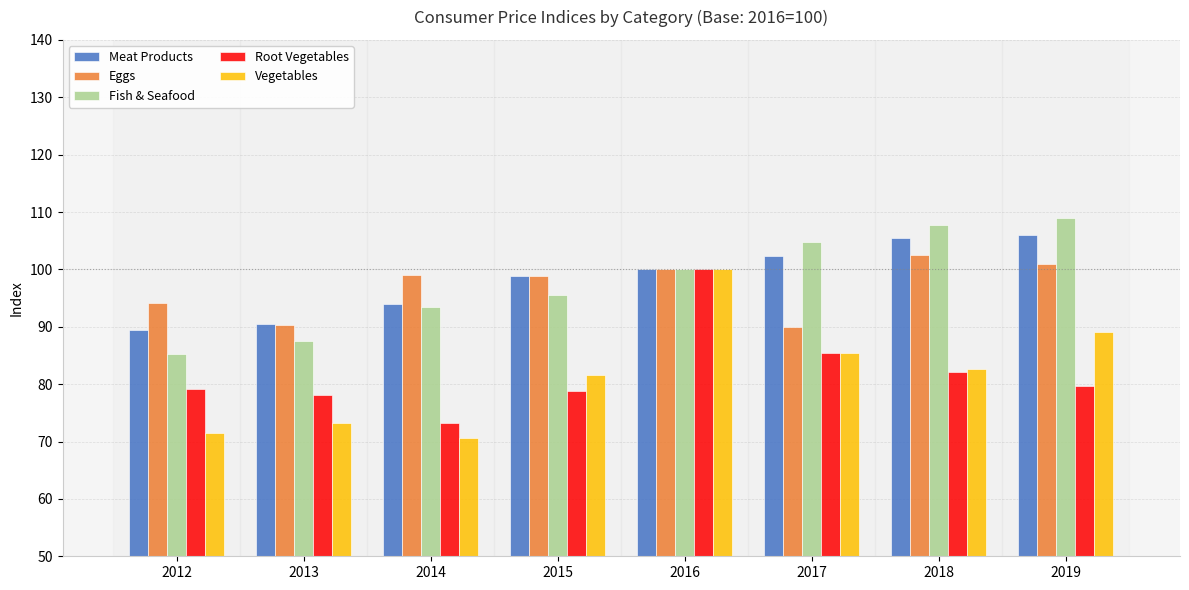

What is the lowest value of the Vegetables series?

70.7